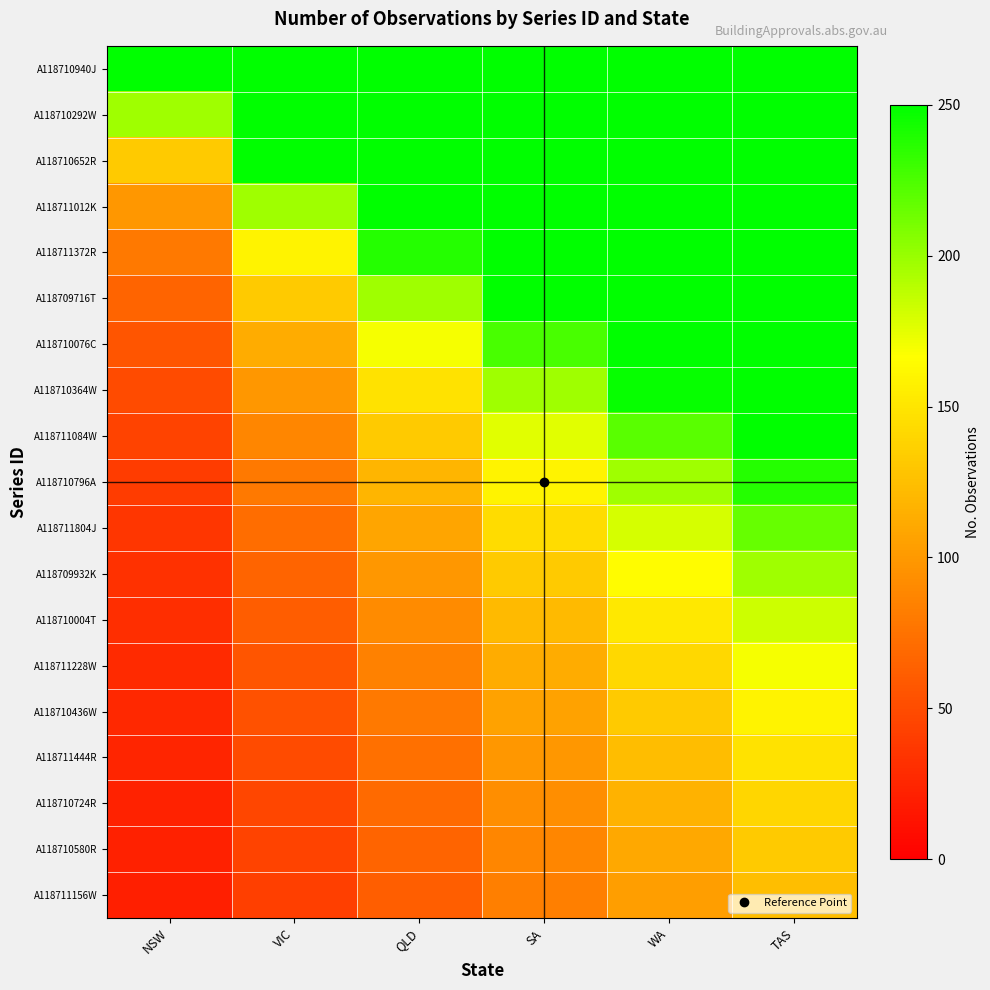

Reading left to right, extract all data points from this chart.

A118710940J: NSW=250.0	VIC=250.0	QLD=250.0	SA=250.0	WA=250.0	TAS=250.0
A118710292W: NSW=197.9	VIC=250.0	QLD=250.0	SA=250.0	WA=250.0	TAS=250.0
A118710652R: NSW=131.9	VIC=250.0	QLD=250.0	SA=250.0	WA=250.0	TAS=250.0
A118711012K: NSW=99.0	VIC=197.9	QLD=250.0	SA=250.0	WA=250.0	TAS=250.0
A118711372R: NSW=79.2	VIC=158.3	QLD=237.5	SA=250.0	WA=250.0	TAS=250.0
A118709716T: NSW=66.0	VIC=131.9	QLD=197.9	SA=250.0	WA=250.0	TAS=250.0
A118710076C: NSW=56.5	VIC=113.1	QLD=169.6	SA=226.2	WA=250.0	TAS=250.0
A118710364W: NSW=49.5	VIC=99.0	QLD=148.4	SA=197.9	WA=247.4	TAS=250.0
A118711084W: NSW=44.0	VIC=88.0	QLD=131.9	SA=175.9	WA=219.9	TAS=250.0
A118710796A: NSW=39.6	VIC=79.2	QLD=118.7	SA=158.3	WA=197.9	TAS=237.5
A118711804J: NSW=36.0	VIC=72.0	QLD=108.0	SA=143.9	WA=179.9	TAS=215.9
A118709932K: NSW=33.0	VIC=66.0	QLD=99.0	SA=131.9	WA=164.9	TAS=197.9
A118710004T: NSW=30.4	VIC=60.9	QLD=91.3	SA=121.8	WA=152.2	TAS=182.7
A118711228W: NSW=28.3	VIC=56.5	QLD=84.8	SA=113.1	WA=141.4	TAS=169.6
A118710436W: NSW=26.4	VIC=52.8	QLD=79.2	SA=105.6	WA=131.9	TAS=158.3
A118711444R: NSW=24.7	VIC=49.5	QLD=74.2	SA=99.0	WA=123.7	TAS=148.4
A118710724R: NSW=23.3	VIC=46.6	QLD=69.9	SA=93.1	WA=116.4	TAS=139.7
A118710580R: NSW=22.0	VIC=44.0	QLD=66.0	SA=88.0	WA=110.0	TAS=131.9
A118711156W: NSW=20.8	VIC=41.7	QLD=62.5	SA=83.3	WA=104.2	TAS=125.0